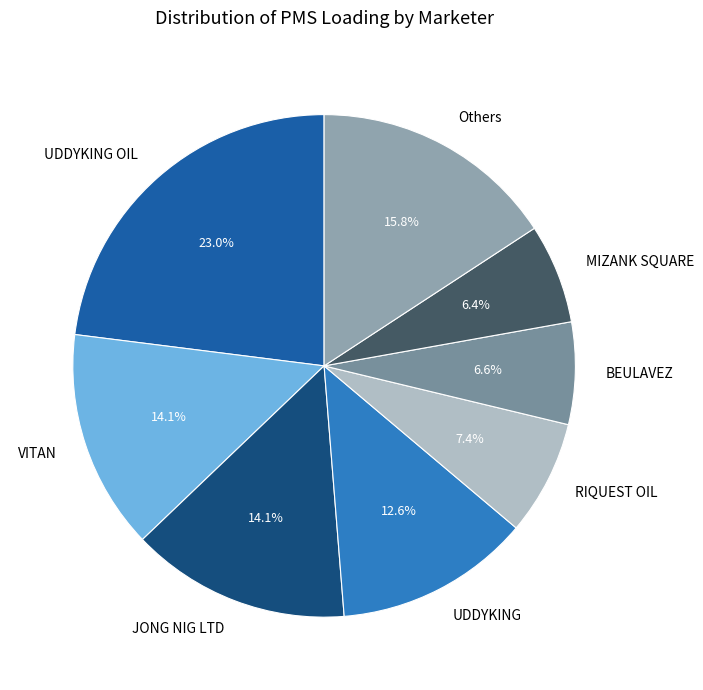

How many segments does this pie chart have?

8